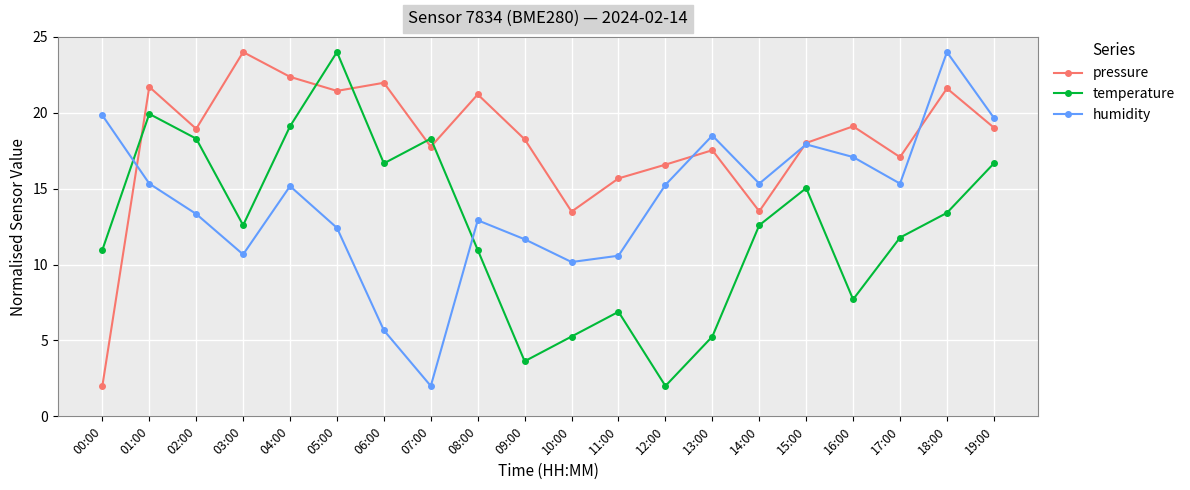

Which series has the largest total across all categories?

pressure